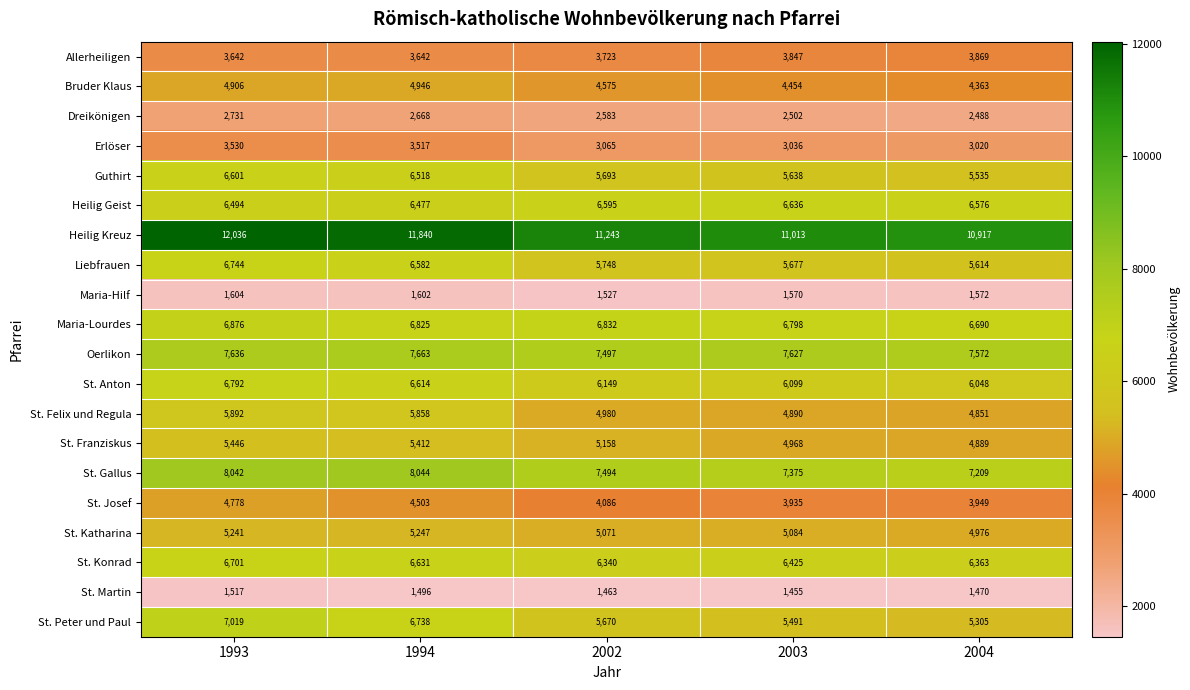

What is the minimum value for Heilig Geist?

6477